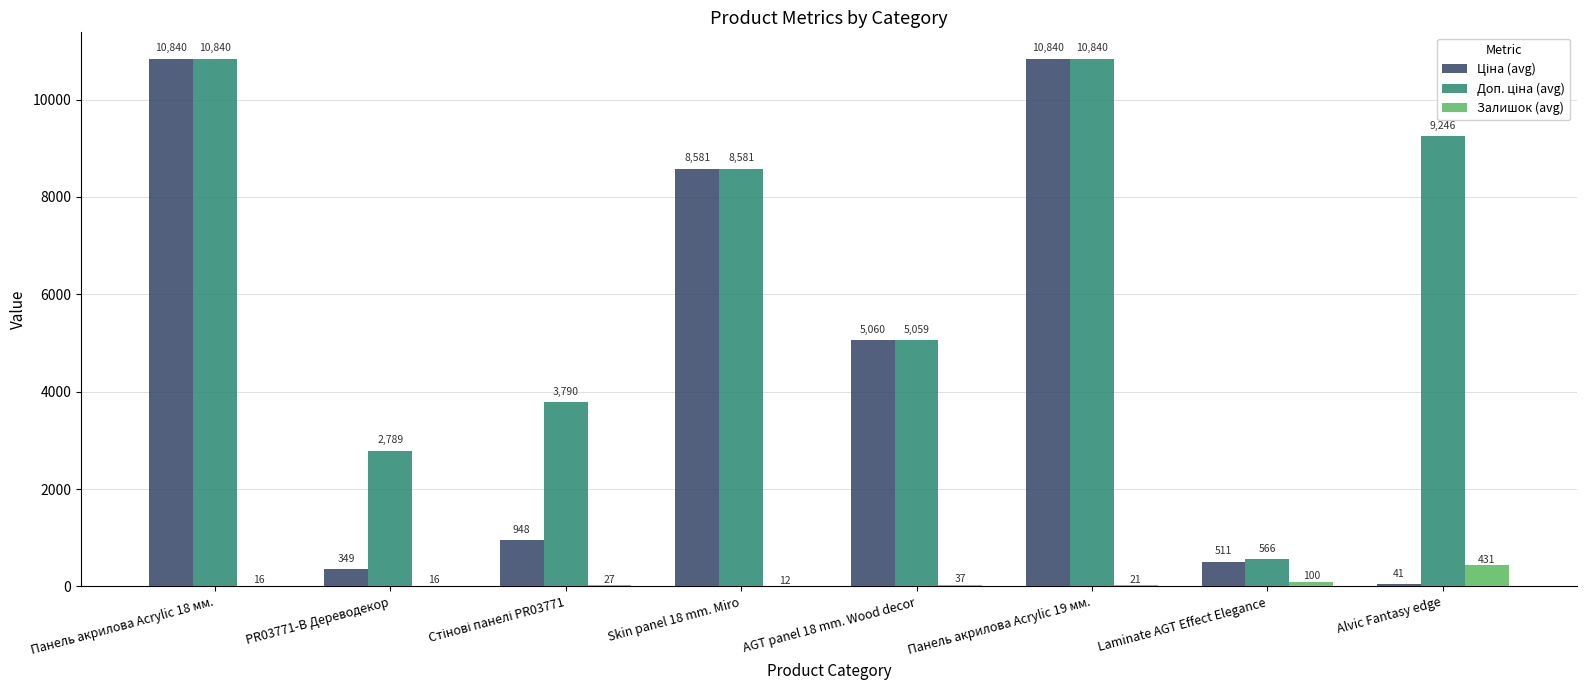

What is the maximum value shown in the chart?

10840.1